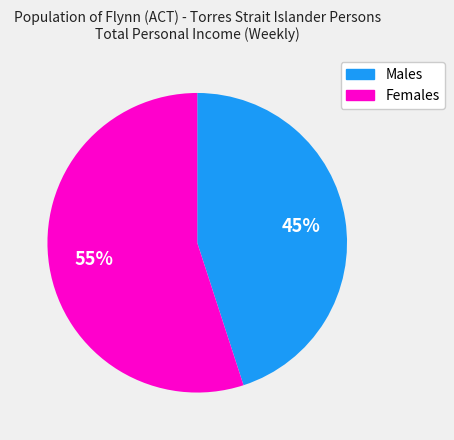

Is it true that Females is 55% of the pie?

True